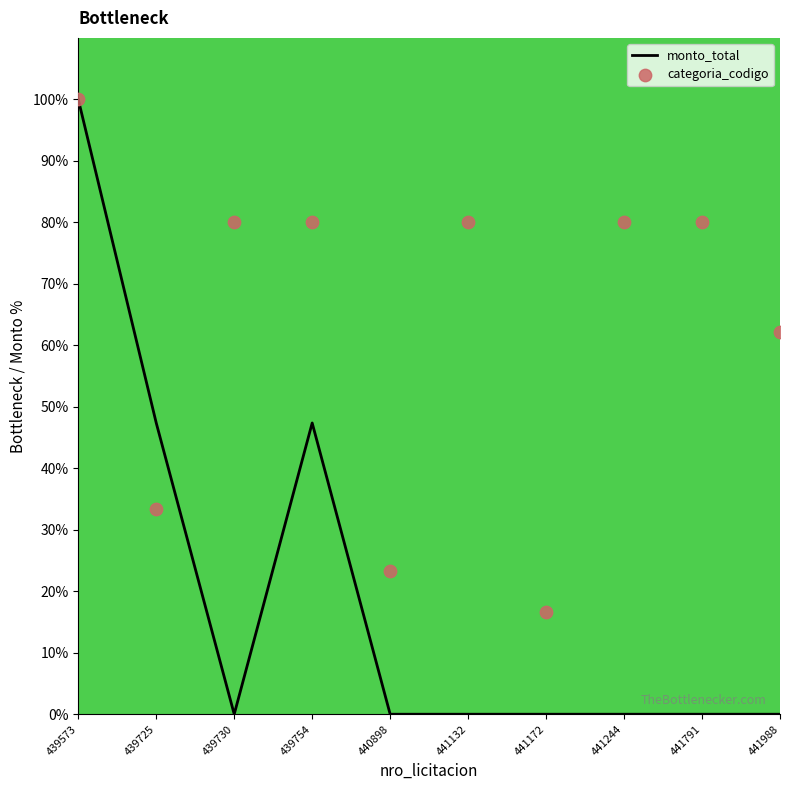

Which series has the largest total across all categories?

categoria_codigo